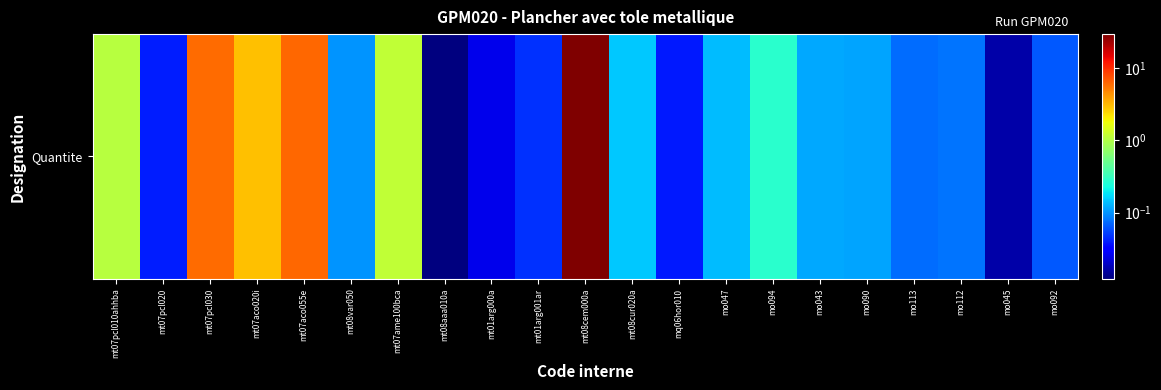

The chart shows a value of 0.0 at mt07pcl020. True or false?

False